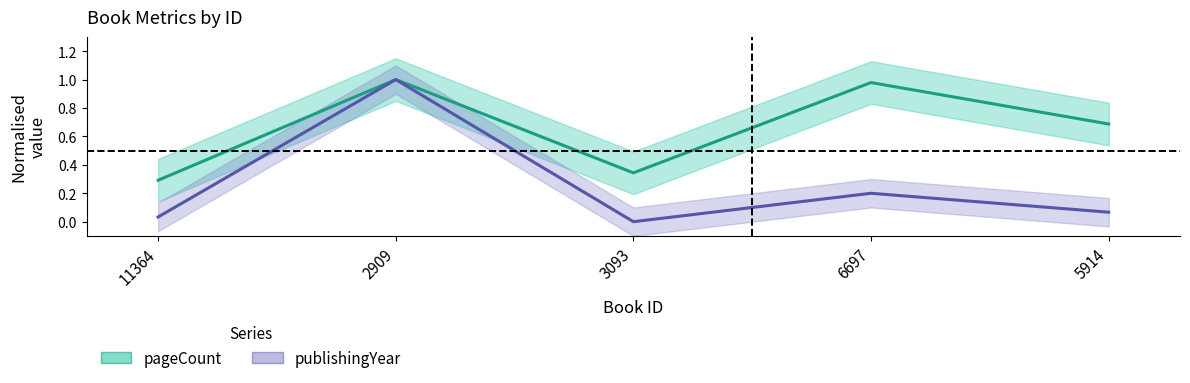

List the series in order of their overall mean, highest first.

pageCount, publishingYear